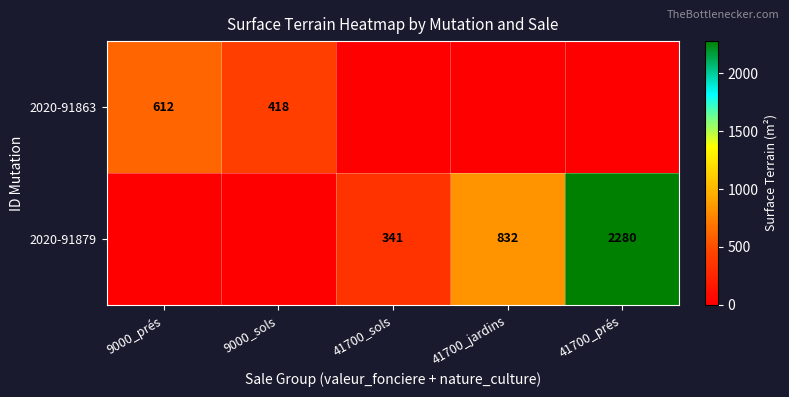

The value of 2020-91879 at 41700_prés is 3965. True or false?

False